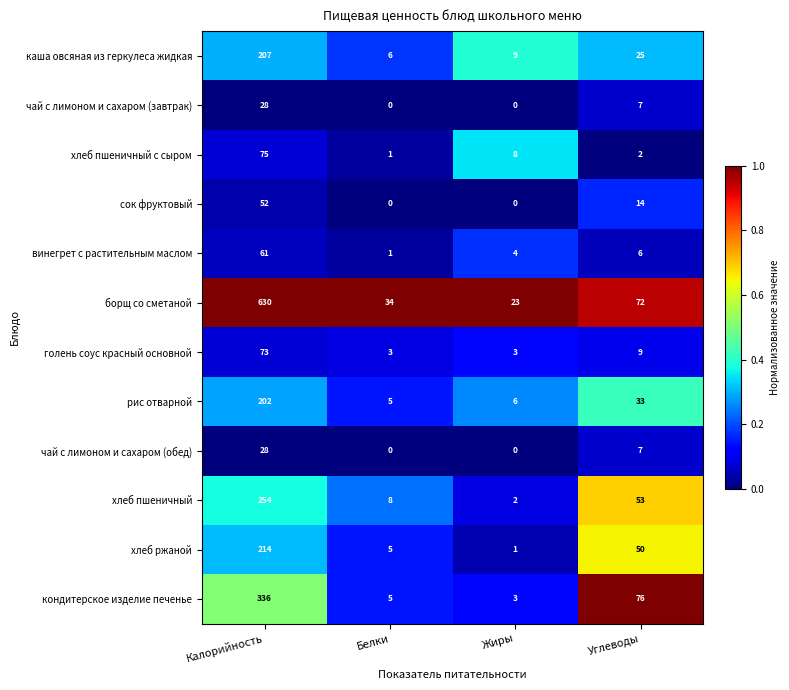

True or false: сок фруктовый has a value of 34 at Калорийность.

False